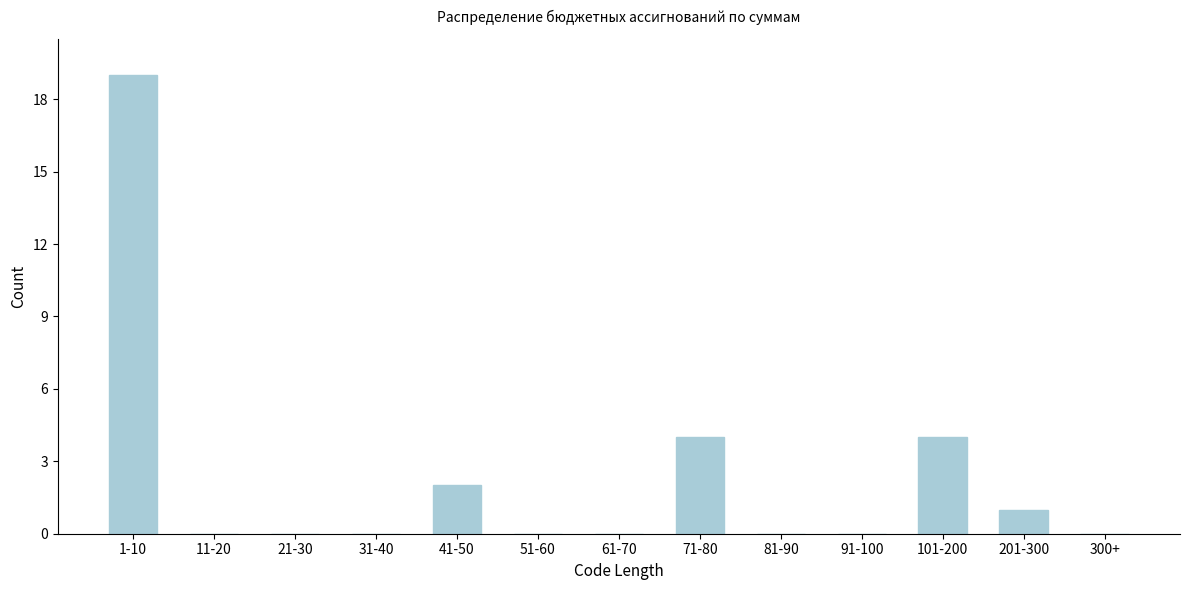

Reading left to right, what are all the values shown in this chart?

1-10=19	11-20=0	21-30=0	31-40=0	41-50=2	51-60=0	61-70=0	71-80=4	81-90=0	91-100=0	101-200=4	201-300=1	300+=0